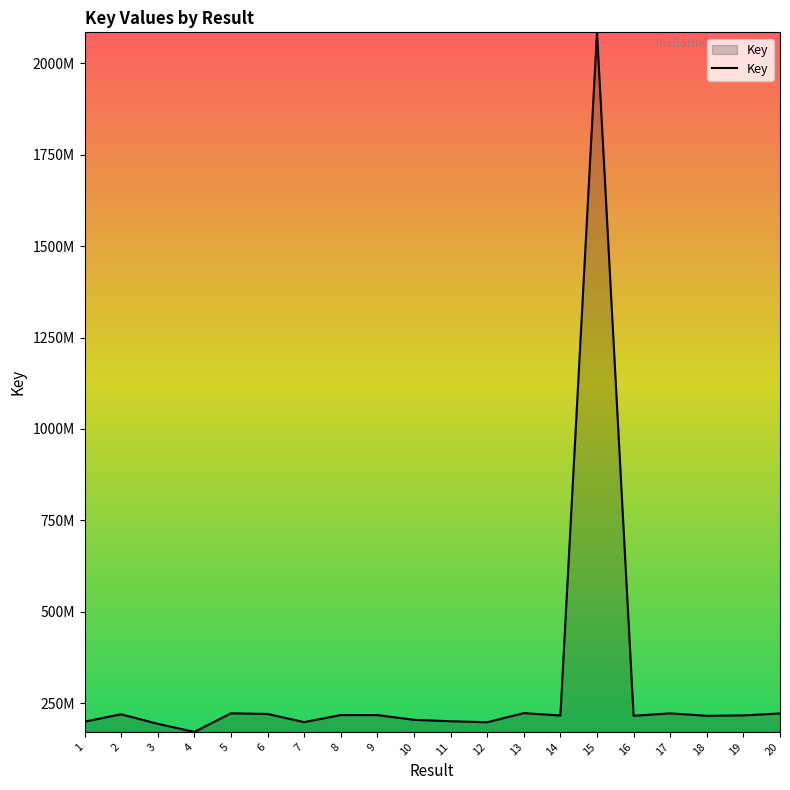

What is the change in value from 11 to 20?

+21353496